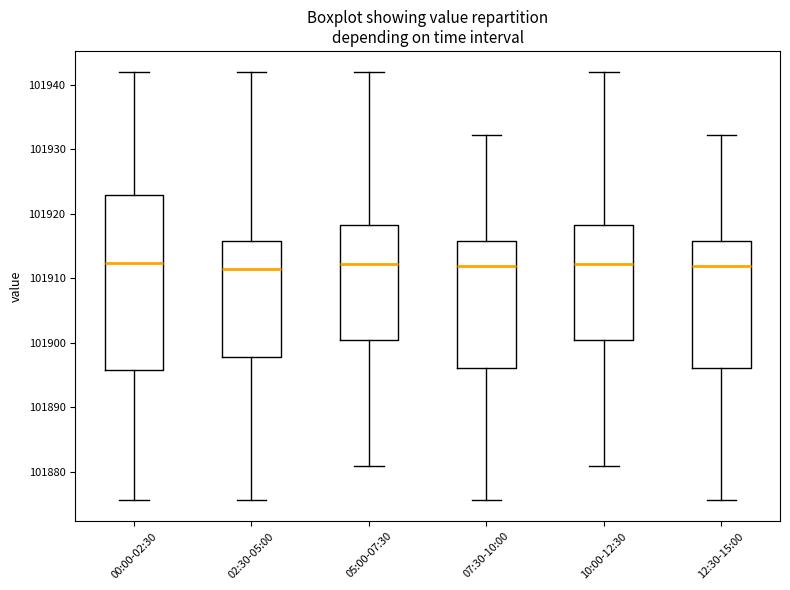

Reading left to right, read every box against the y-axis: the position of its median line, the range the box covers, and the ends of its whiskers. The values are not printed on the chart, so give them approximately, as read against the axis.

00:00-02:30: median 101912, box 101896 to 101923, whiskers 101876 to 101942
02:30-05:00: median 101911, box 101898 to 101916, whiskers 101876 to 101942
05:00-07:30: median 101912, box 101900 to 101918, whiskers 101881 to 101942
07:30-10:00: median 101912, box 101896 to 101916, whiskers 101876 to 101932
10:00-12:30: median 101912, box 101900 to 101918, whiskers 101881 to 101942
12:30-15:00: median 101912, box 101896 to 101916, whiskers 101876 to 101932